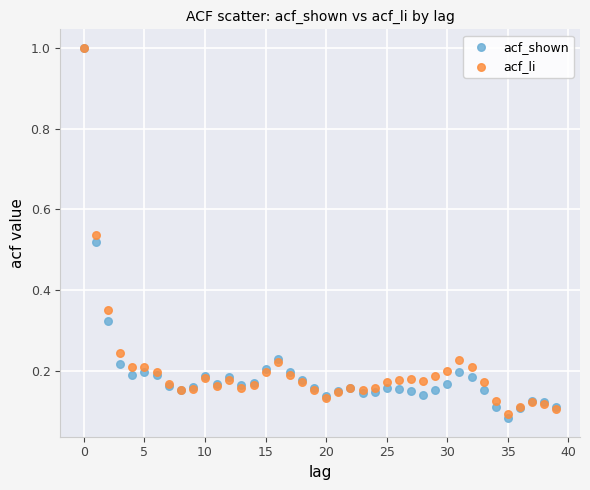

Which series reaches the minimum Y coordinate?

acf_shown